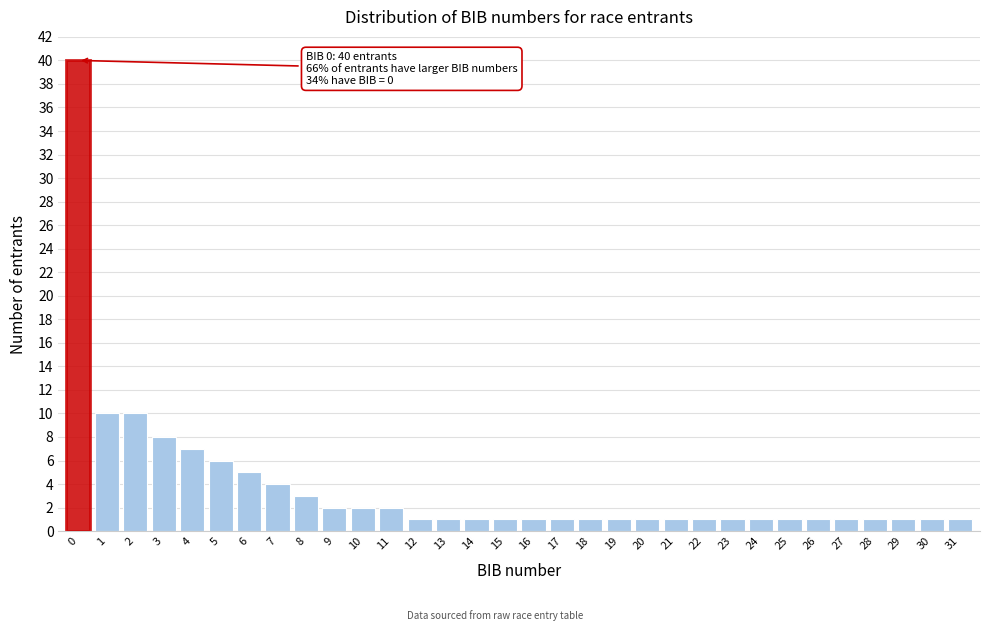

What is the difference between the maximum and minimum values?

39